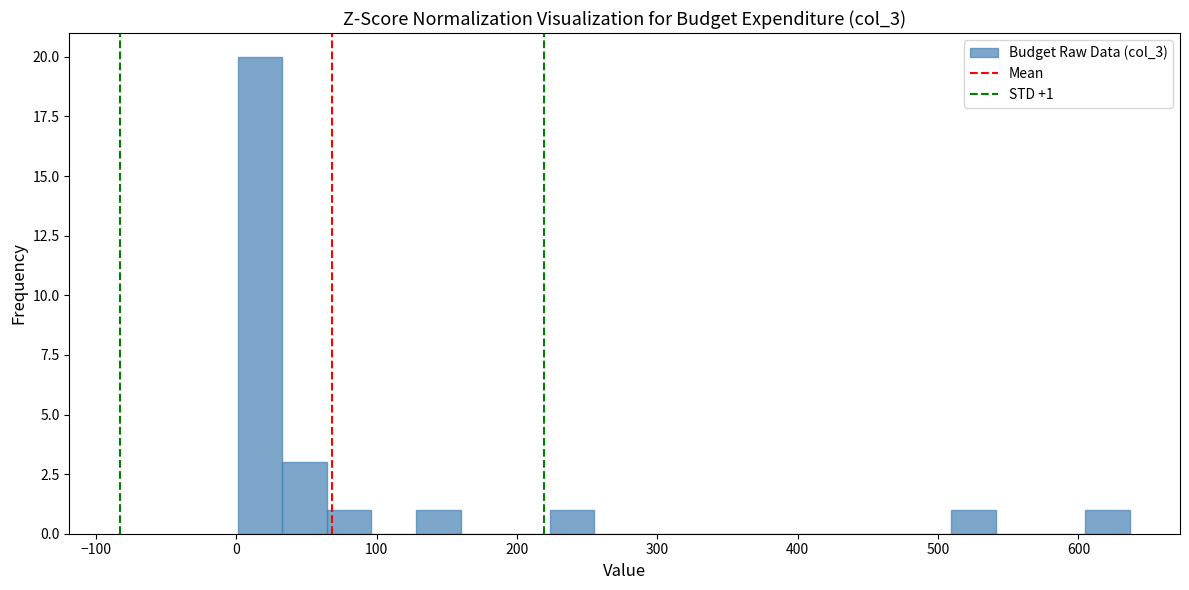

Around what value on the x-axis is the tallest bar? Give the approximate position of its centre, as read against the axis.

20